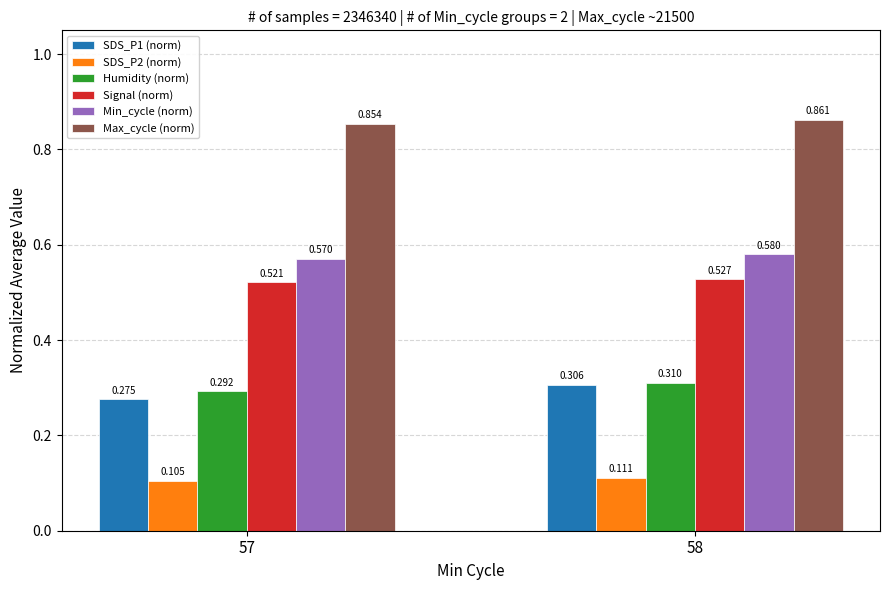

Which series has the largest total across all categories?

Max_cycle (norm)